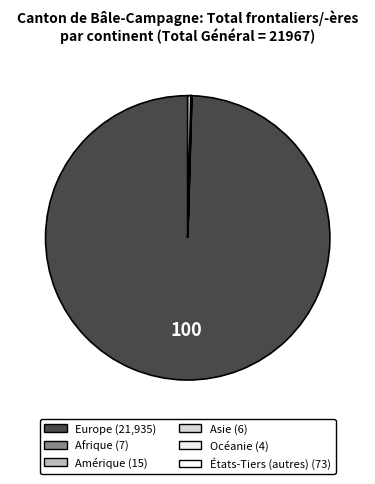

What portion of the pie excludes Afrique?

100.0%